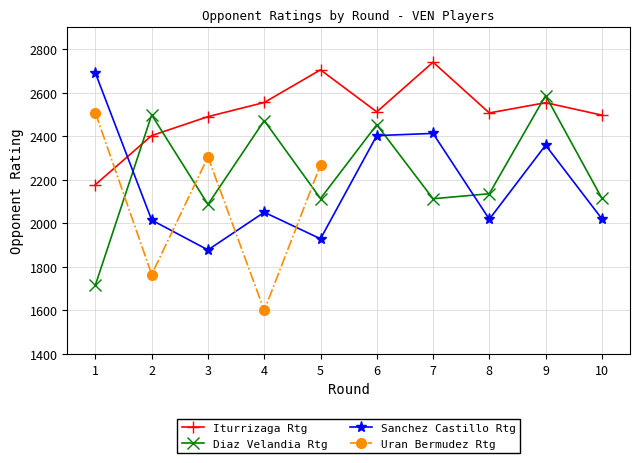

Where is the first local maximum for Diaz Velandia Rtg?

2